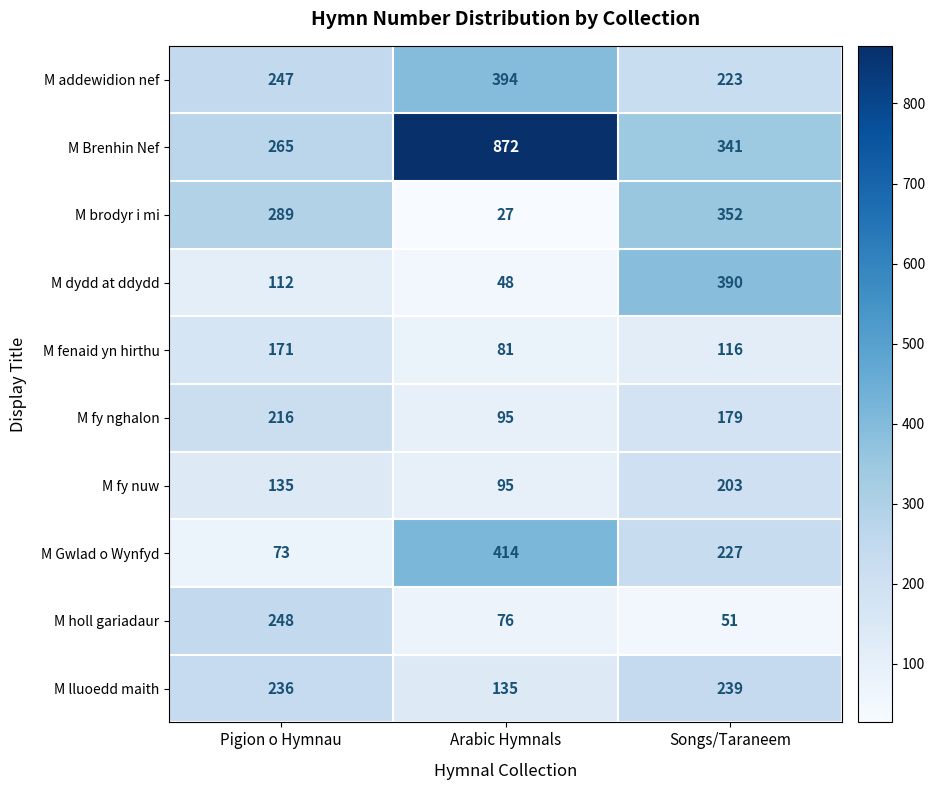

How many series are shown in this chart?

10